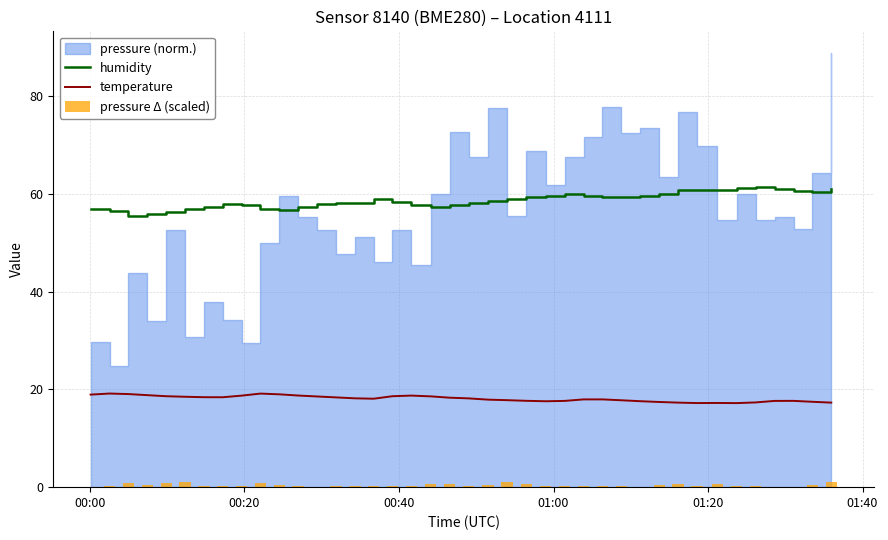

True or false: temperature and humidity cross at least once.

False